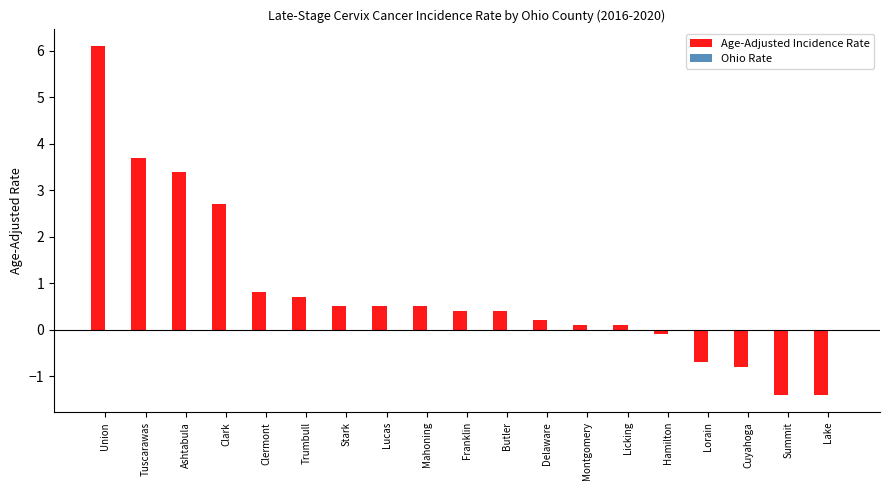

Reading left to right, list all the values displayed in this chart.

6.1	3.7	3.4	2.7	0.8	0.7	0.5	0.5	0.5	0.4	0.4	0.2	0.1	0.1	-0.1	-0.7	-0.8	-1.4	-1.4